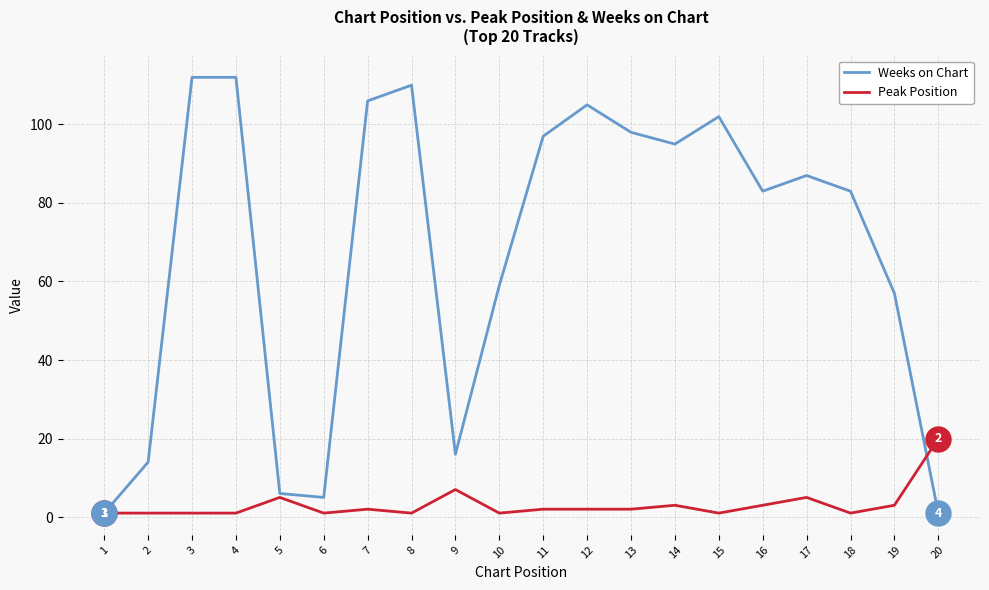

Which series changed the most between 3 and 15?

Weeks on Chart